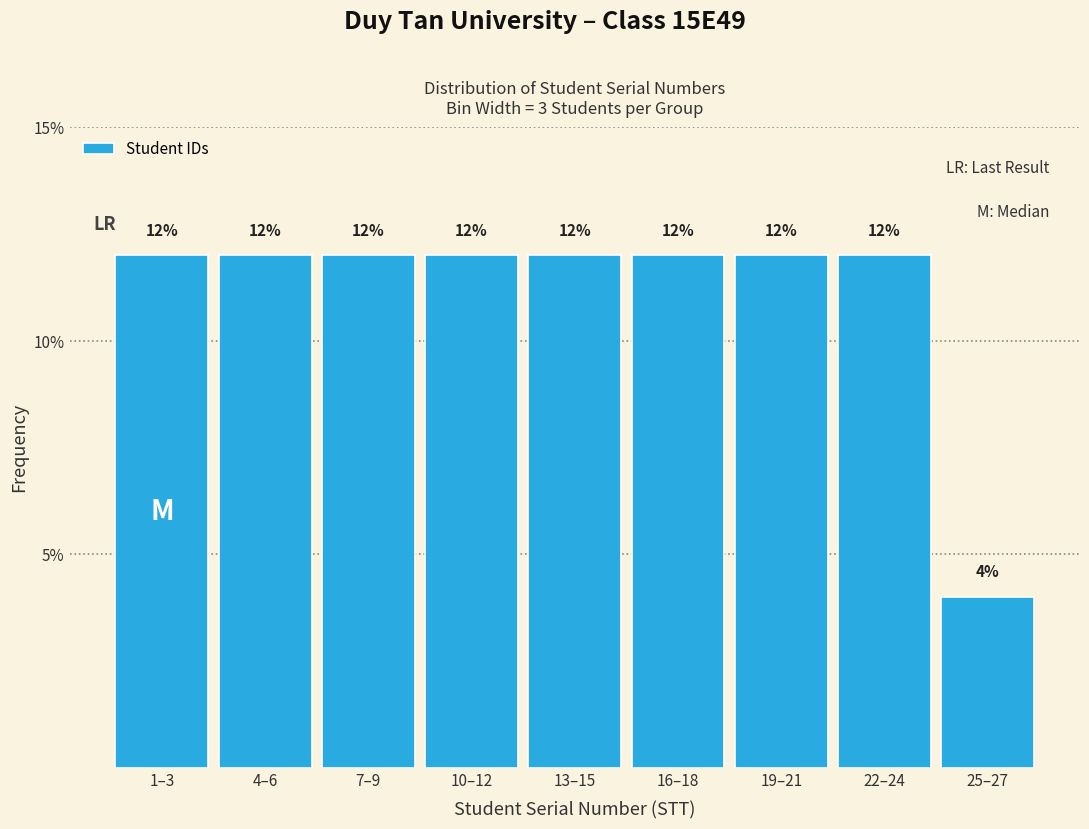

Reading left to right, transcribe all the data shown in this chart.

12	12	12	12	12	12	12	12	4